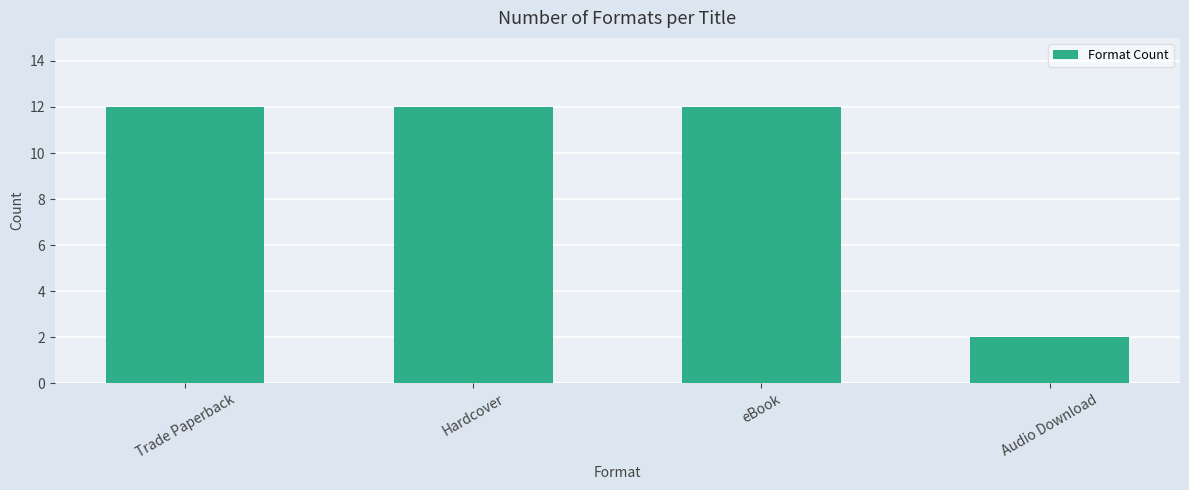

Count the number of categories in the chart.

4